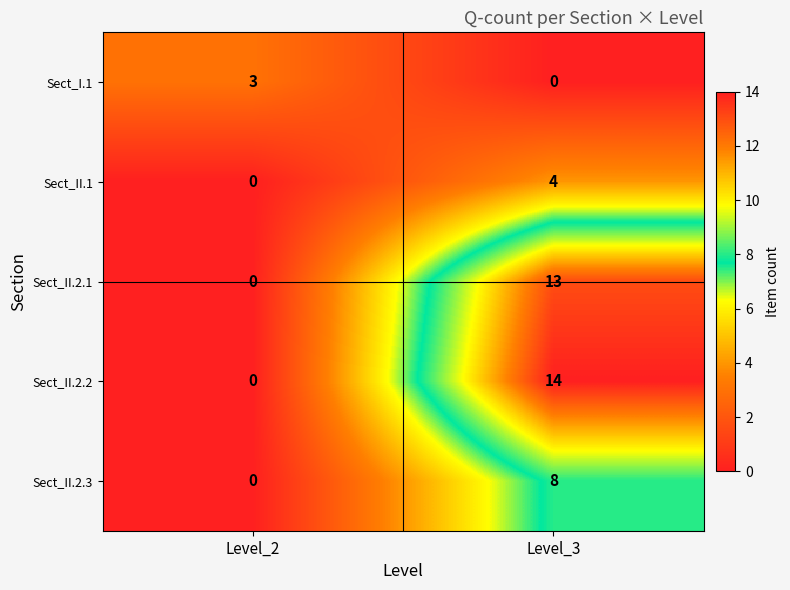

What is the sum of all Sect_II.2.1 values?

13